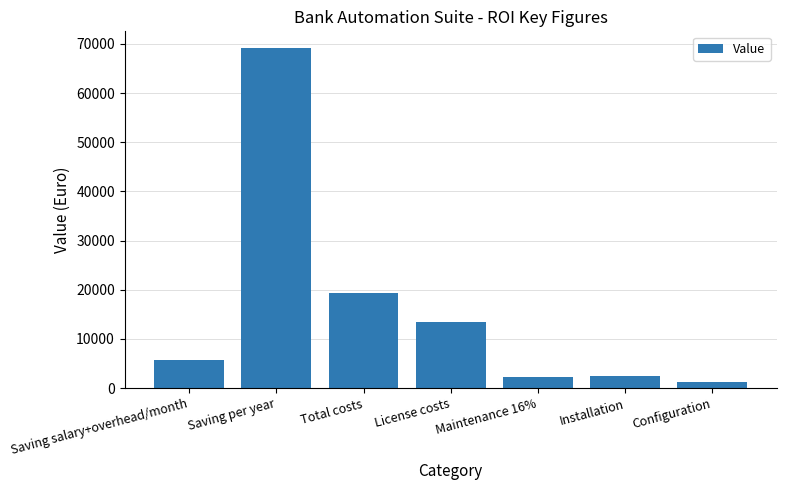

How many bars are there in total?

7